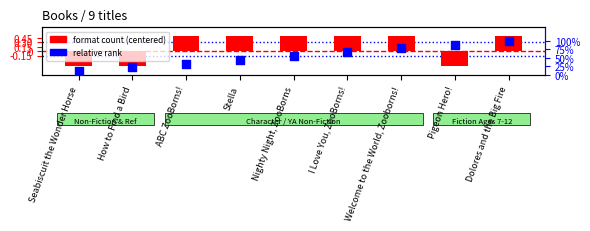

Which series has the largest total across all categories?

relative rank